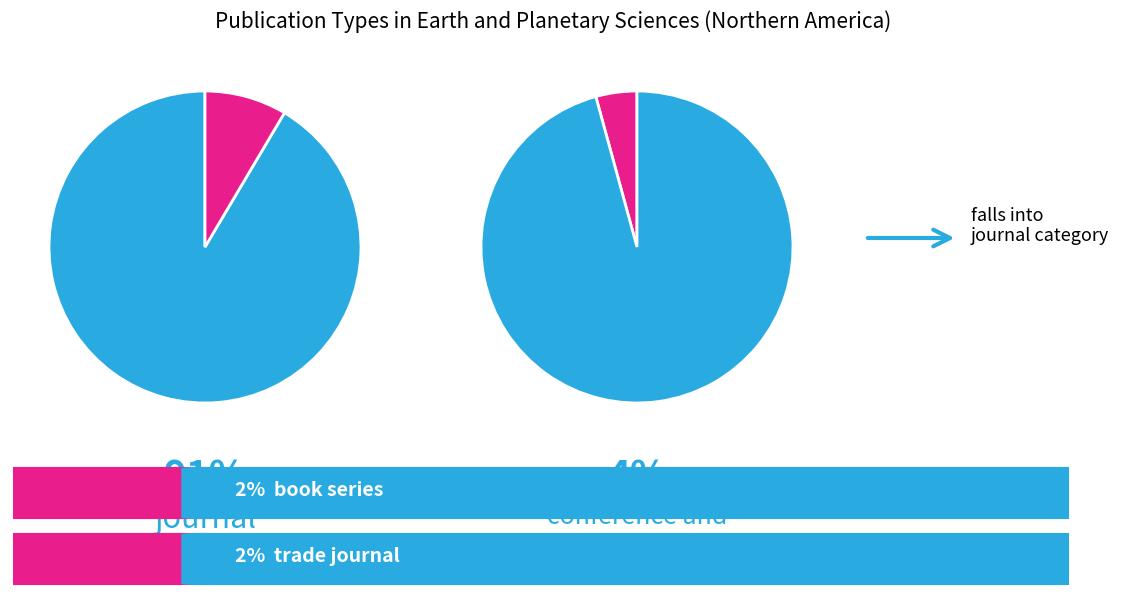

How many segments does this pie chart have?

4